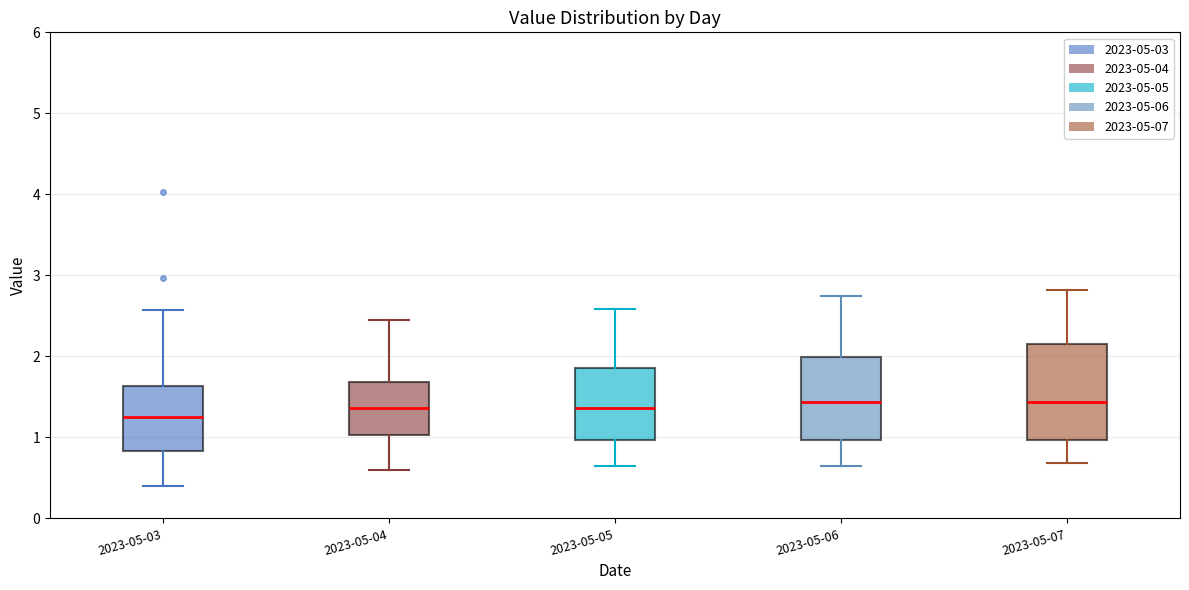

Where does the upper whisker of the box for 2023-05-04 end on the y-axis? The values are not printed on the chart, so give them approximately, as read against the axis.

2.5